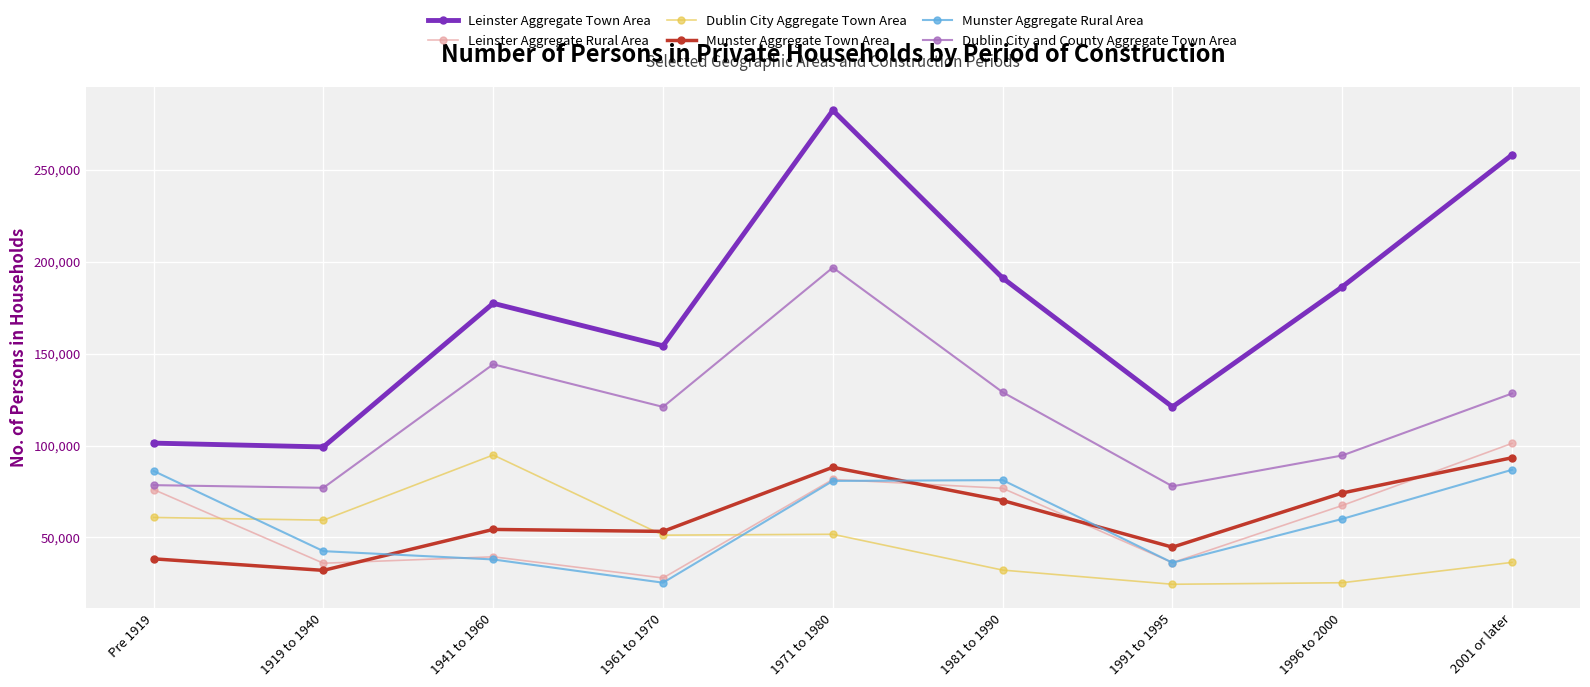

What is the total value across all series at 1941 to 1960?

548218